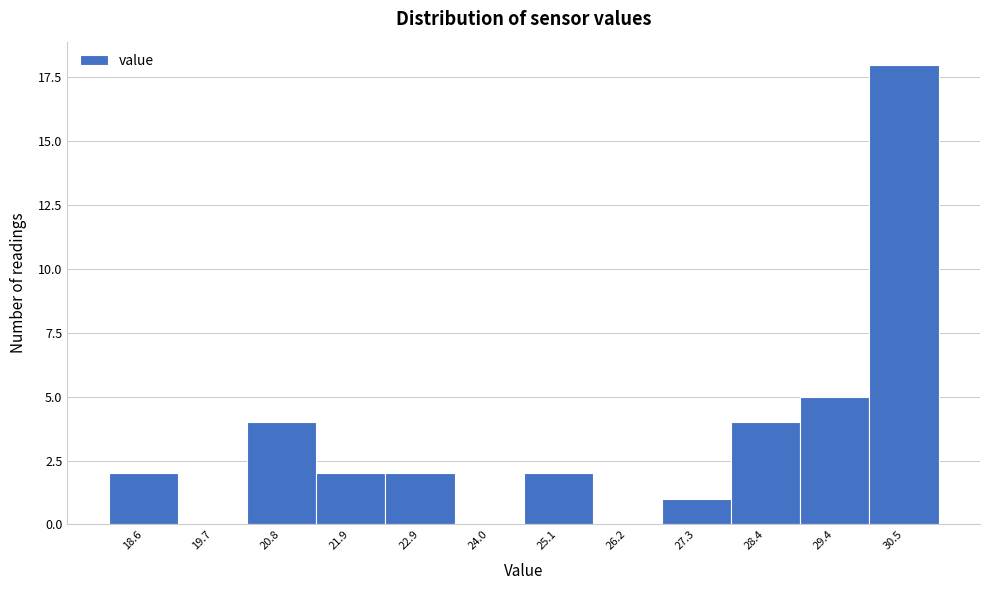

Reading left to right, extract all data points from this chart.

18.6=2	19.7=0	20.8=4	21.9=2	22.9=2	24.0=0	25.1=2	26.2=0	27.3=1	28.4=4	29.4=5	30.5=18